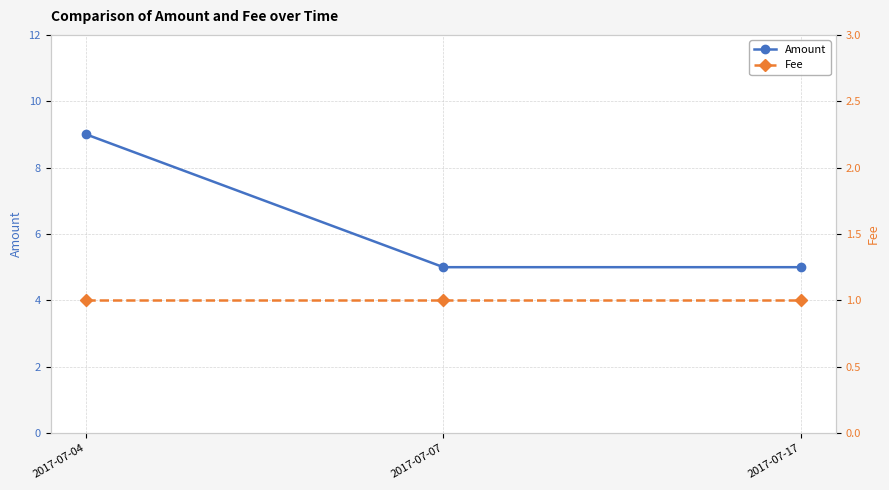

Is the value of Fee at 2017-07-17 greater than the value of Amount at 2017-07-07?

No